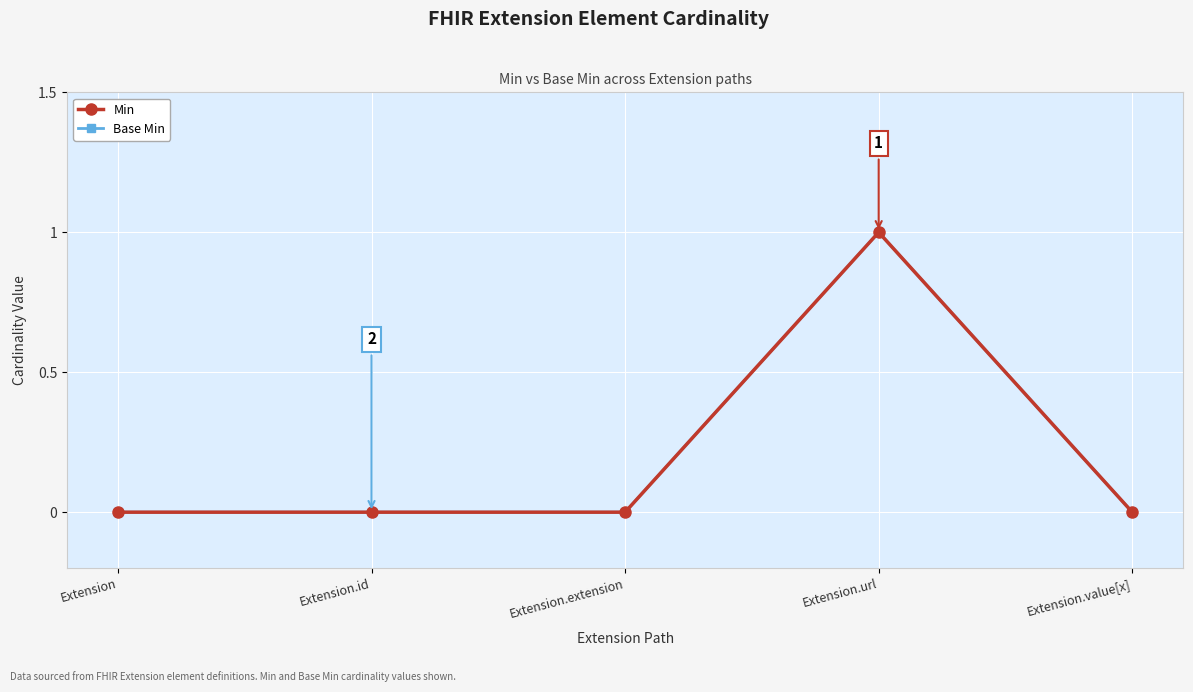

What is the sum of the Base Min values at Extension.url and Extension.extension?

1